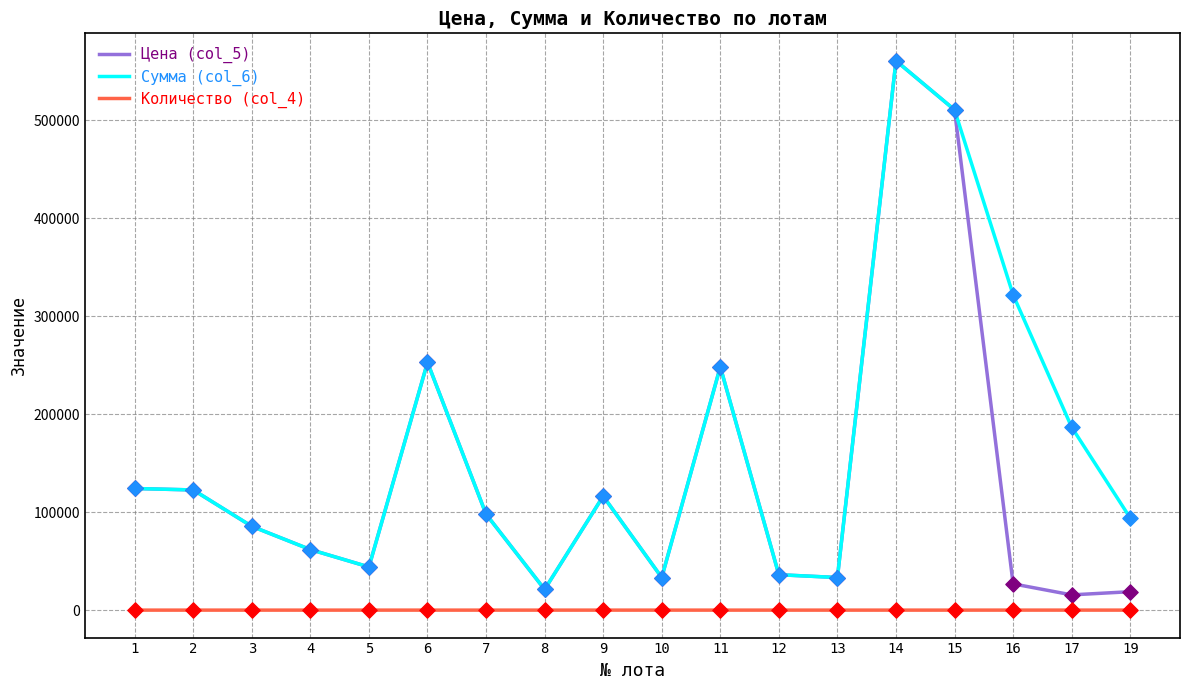

At how many categories does at least one series exceed 172318?

6